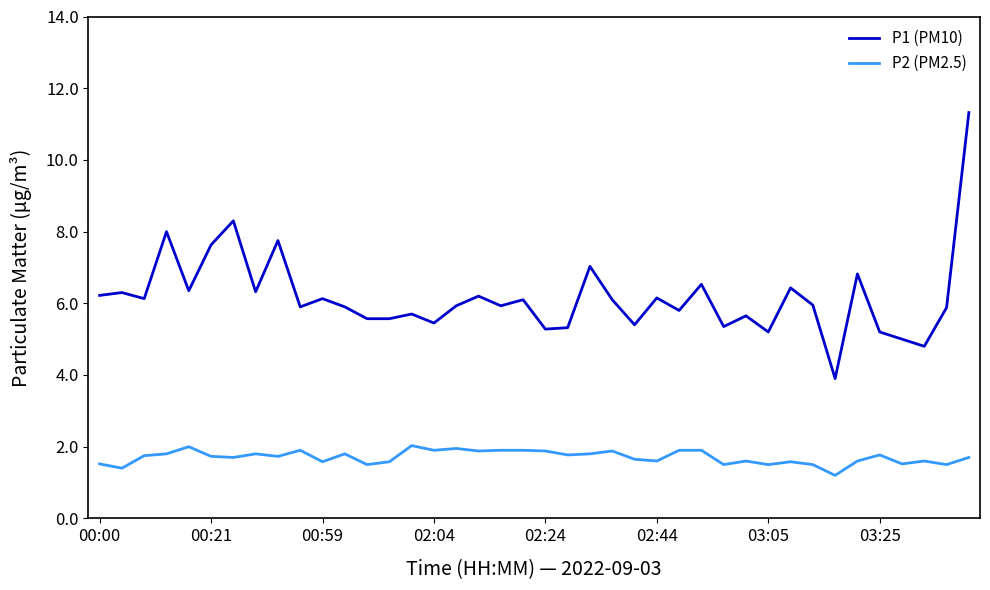

What is the difference between the maximum and minimum values in the P1 (PM10) series?

7.4